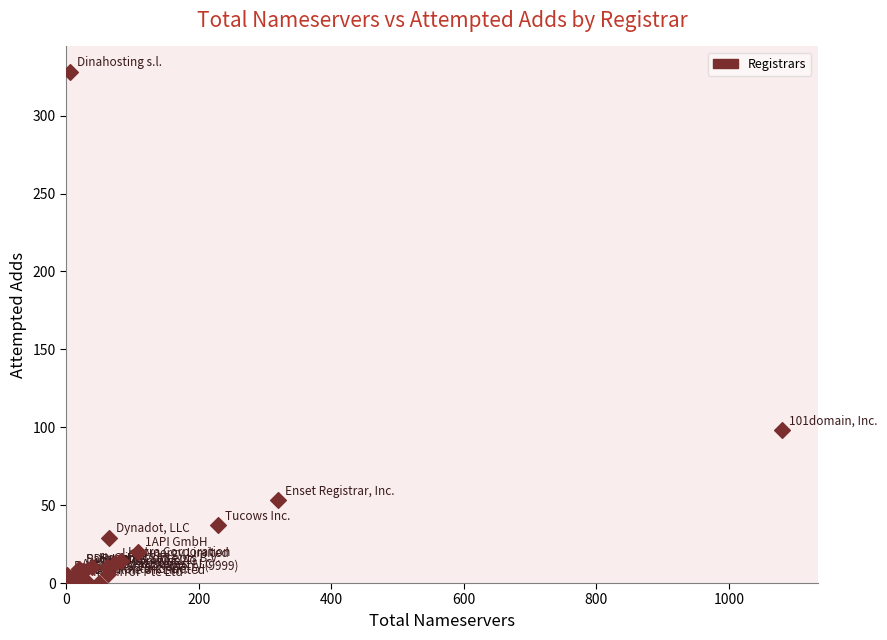

What Y value in the scatter plot is closest to 164?

98